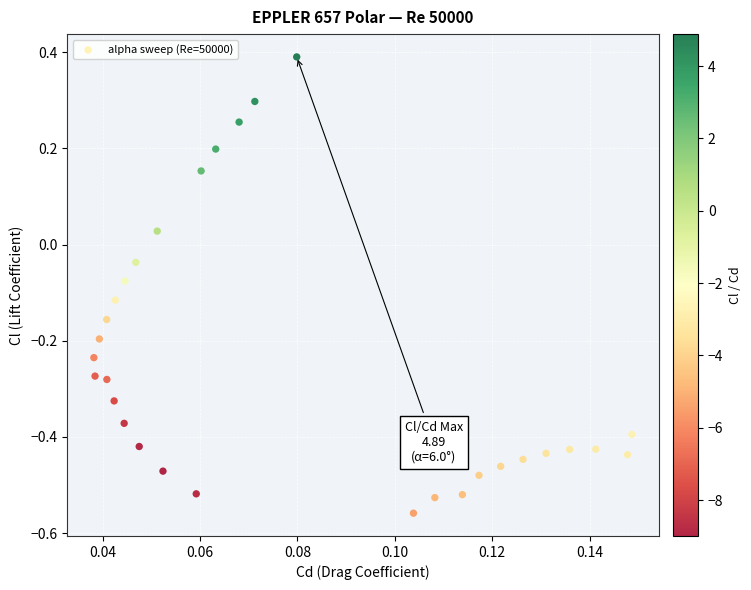

What is the range of Y values (max minus min)?

0.9